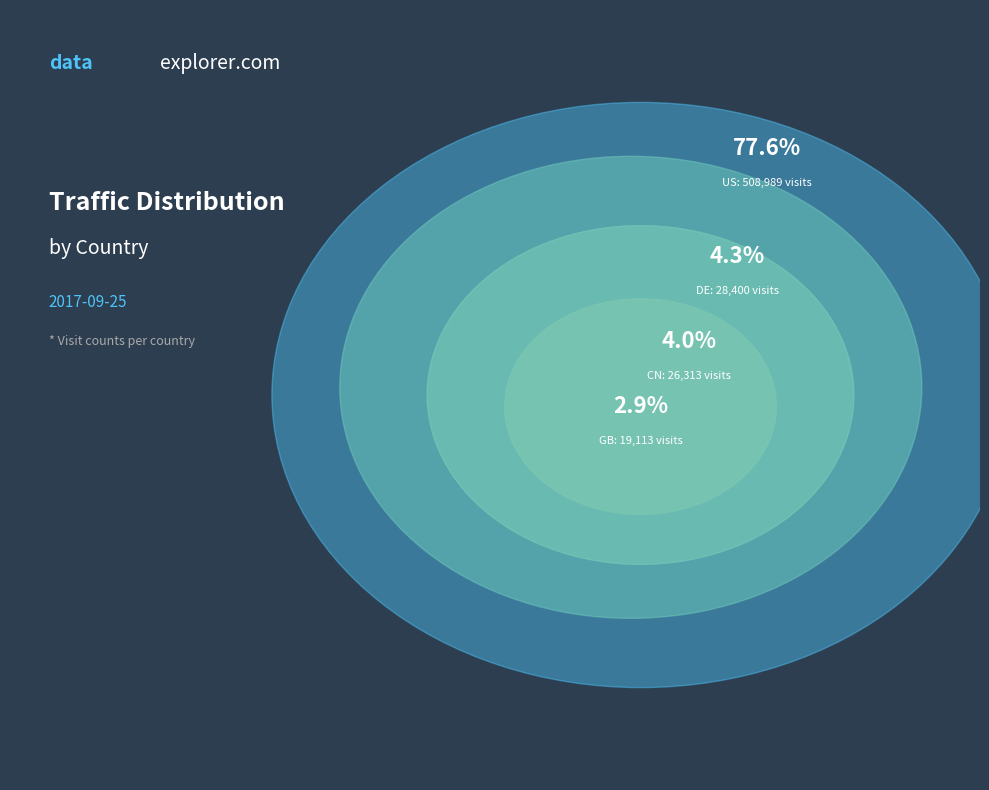

True or false: NL accounts for 15% of the total.

False